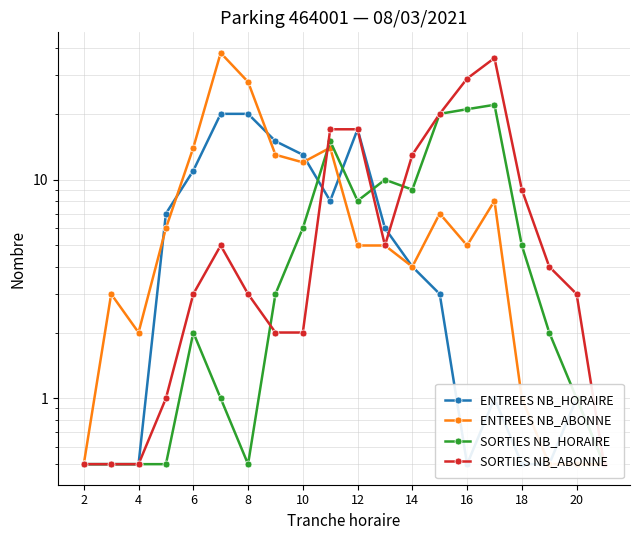

What are all the series names shown in the legend?

ENTREES NB_HORAIRE, ENTREES NB_ABONNE, SORTIES NB_HORAIRE, SORTIES NB_ABONNE